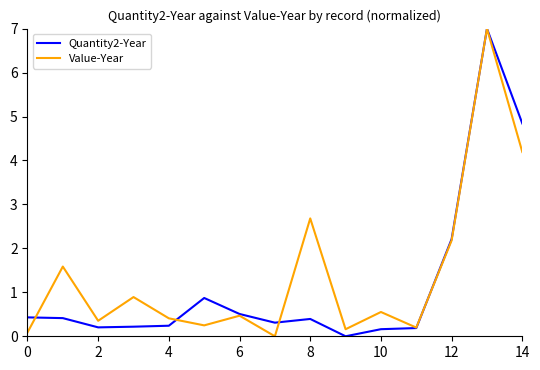

What is the difference between the second highest and second lowest values in the Quantity2-Year series?

4.7